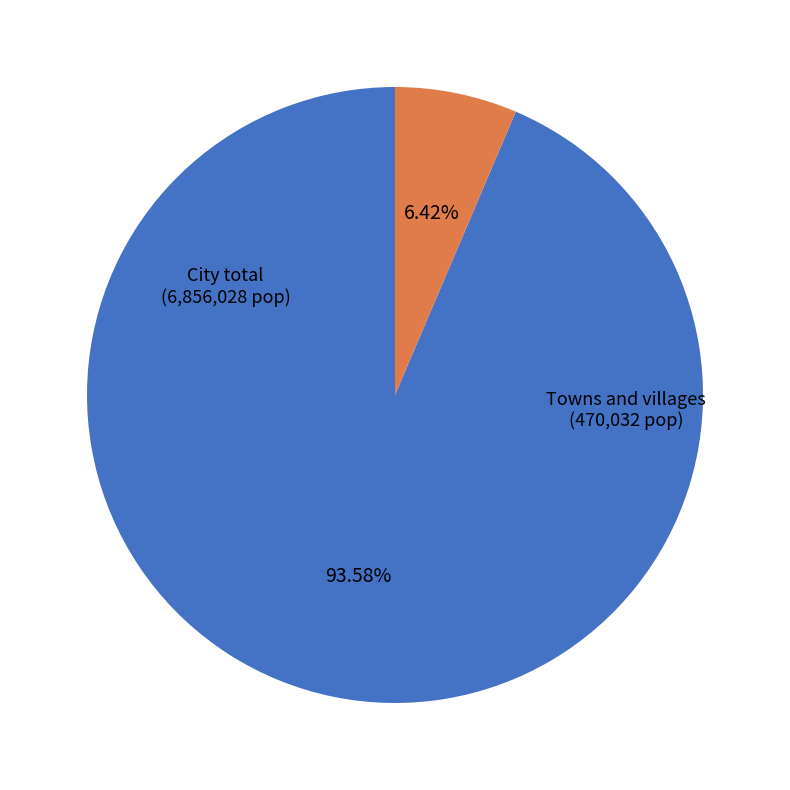

Between Towns and villages and City total, which is larger?

City total